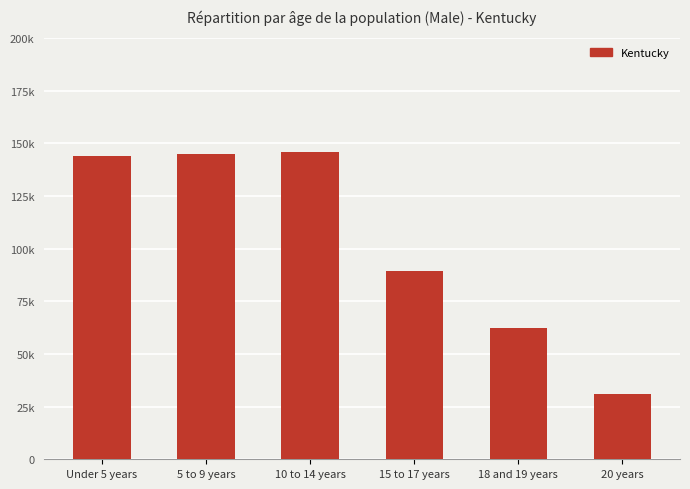

Rank the categories by value from lowest to highest.

20 years, 18 and 19 years, 15 to 17 years, Under 5 years, 5 to 9 years, 10 to 14 years